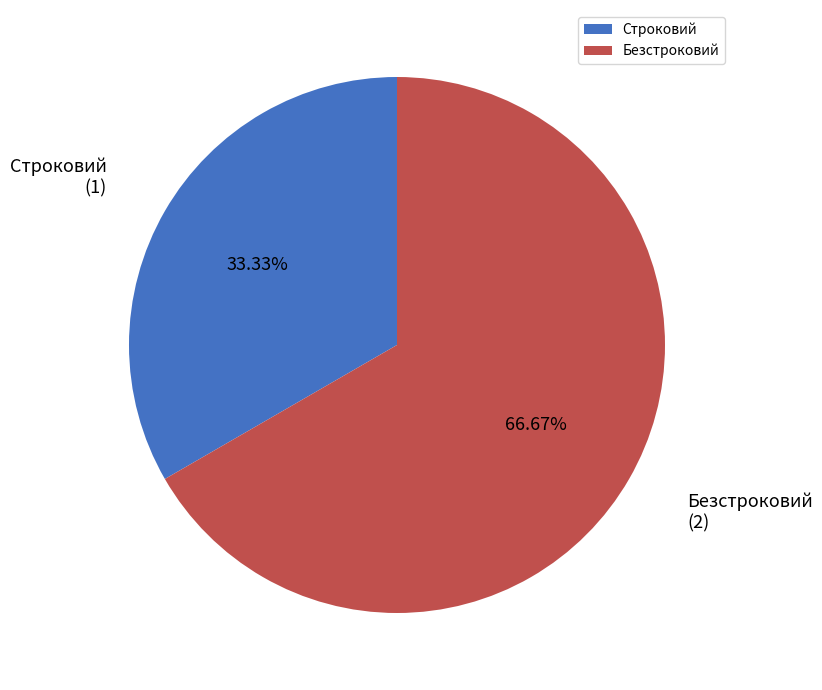

Which category has the biggest portion of the pie?

Безстроковий